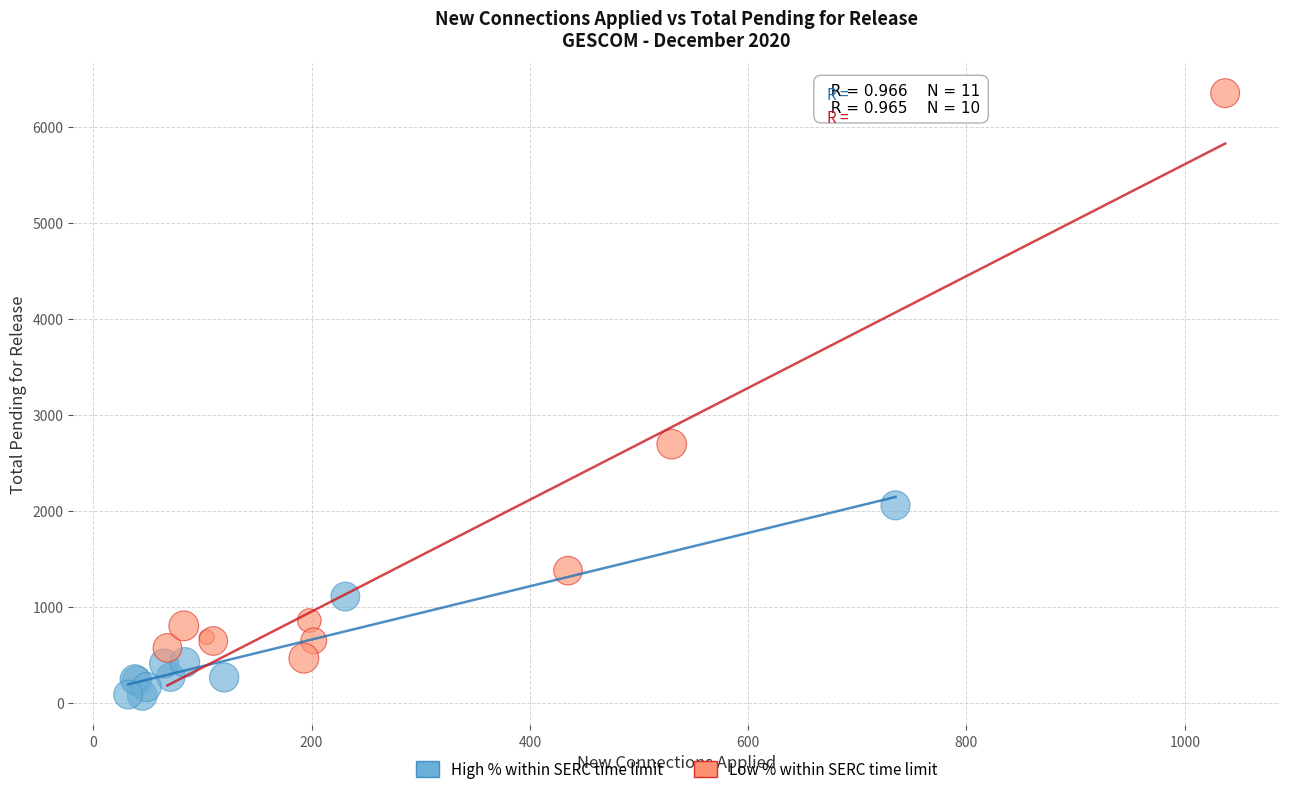

What are all the series names shown in the legend?

High % within SERC time limit, Low % within SERC time limit